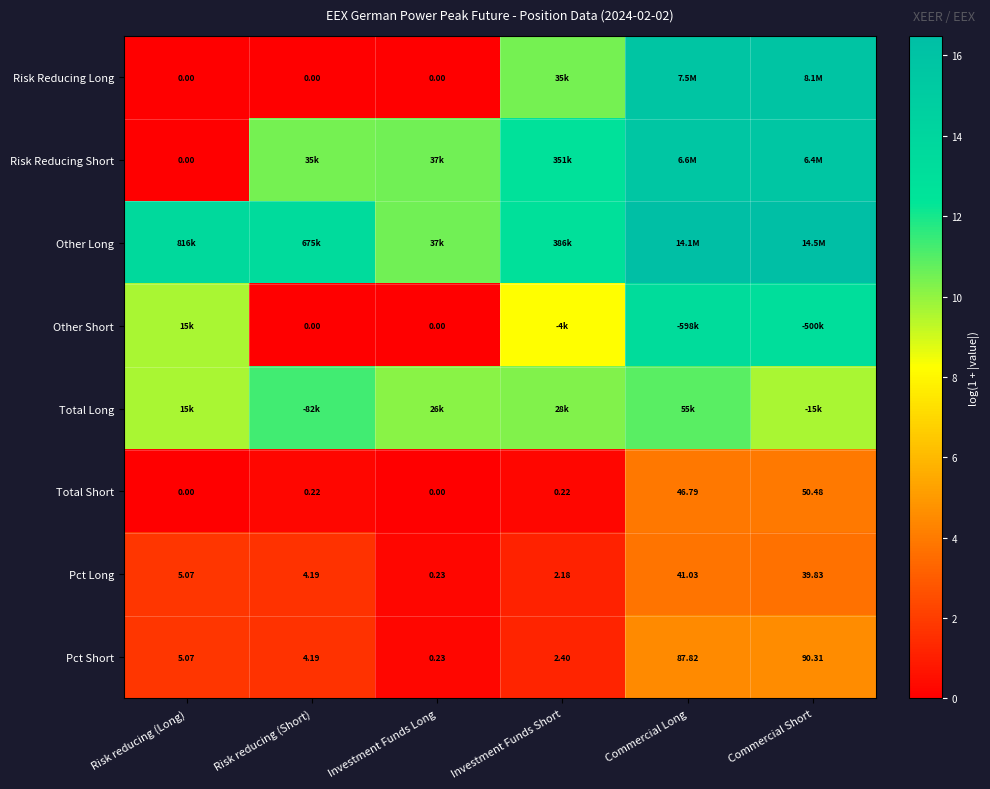

Is it true that Pct Long equals 0.4 at Risk reducing (Long)?

False